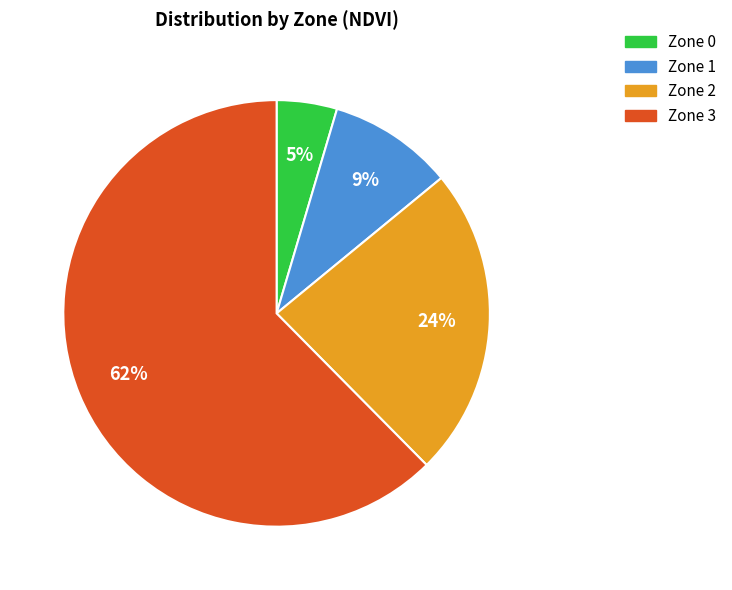

Is the sum of Zone 1 and Zone 2 greater than half?

No